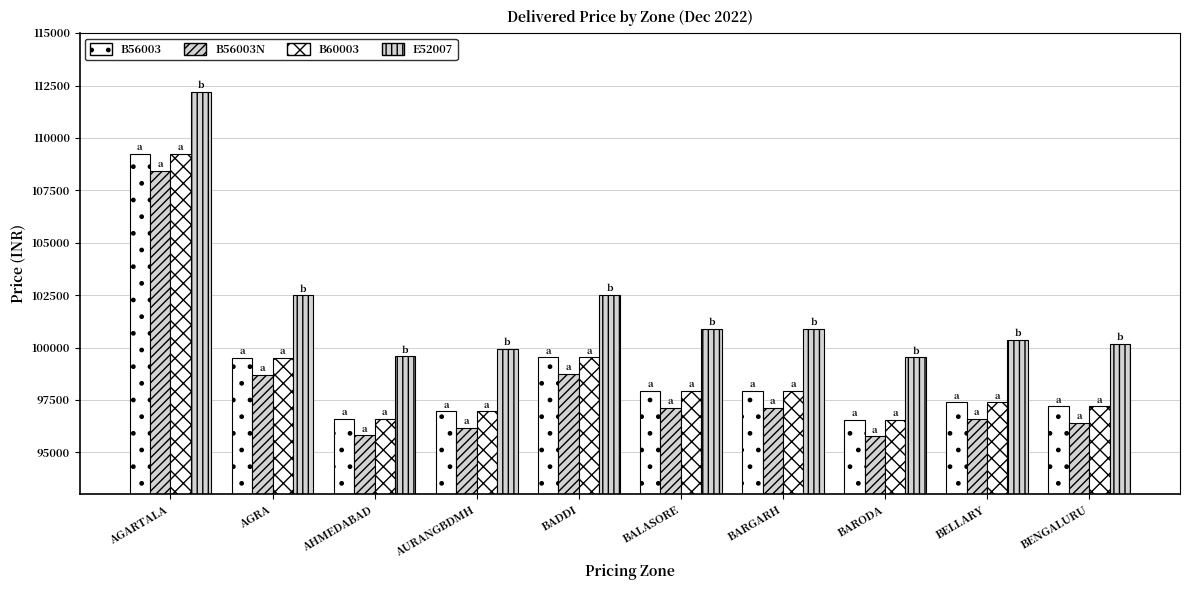

At which label does B56003N reach its peak?

AGARTALA